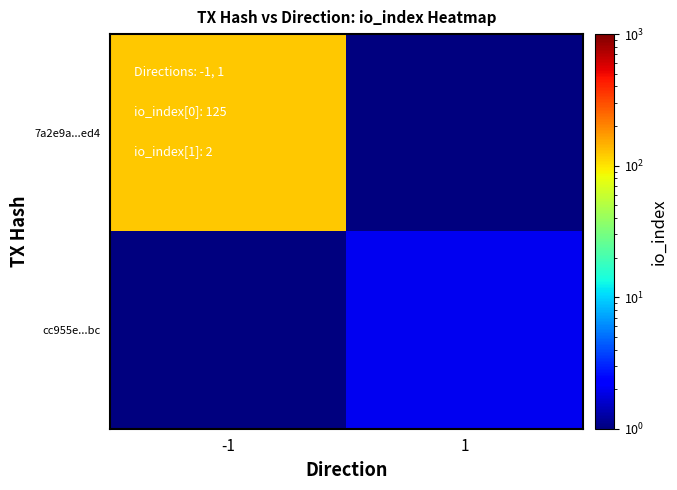

What is the smallest value displayed?

0.5